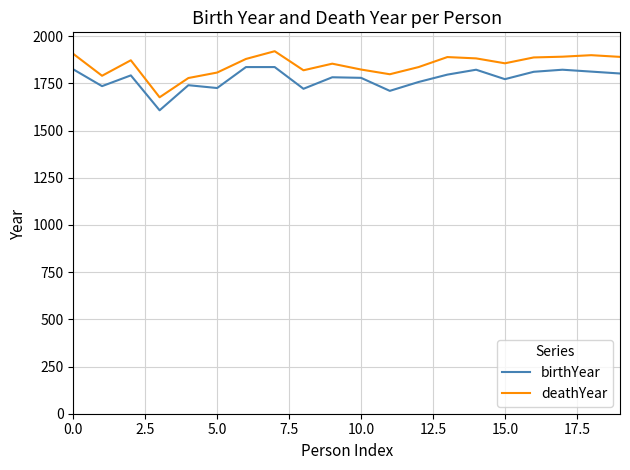

What is the lowest value of the birthYear series?

1607